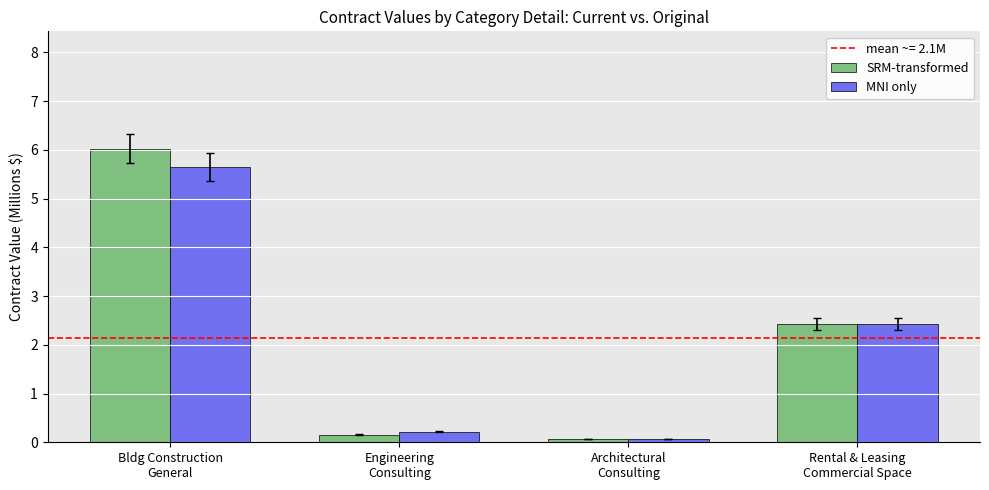

What is the minimum value shown in the chart?

0.1